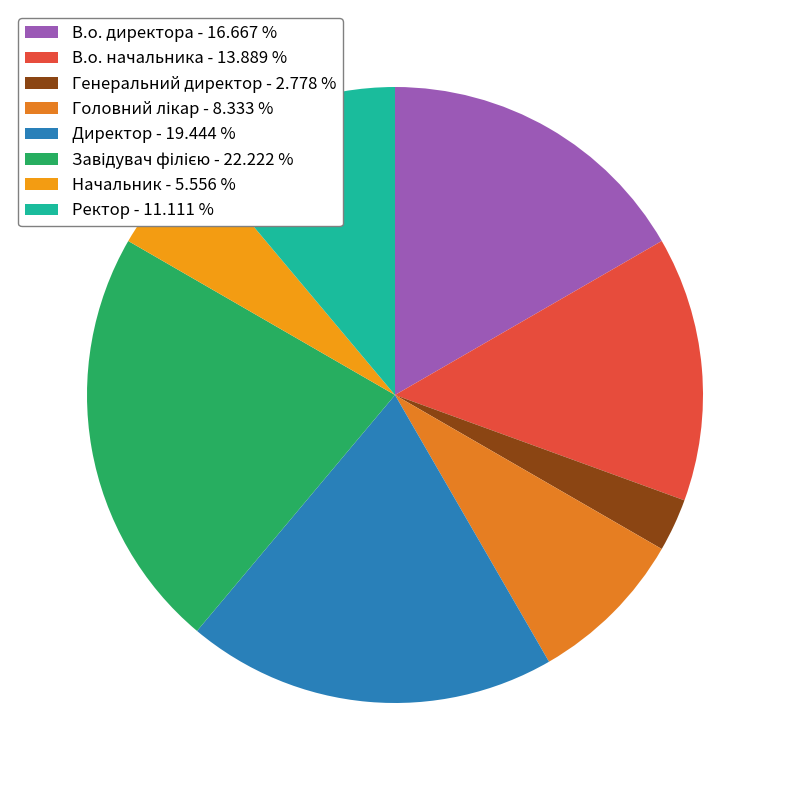

To the nearest percent, what percentage of the pie is Завідувач філією?

22%